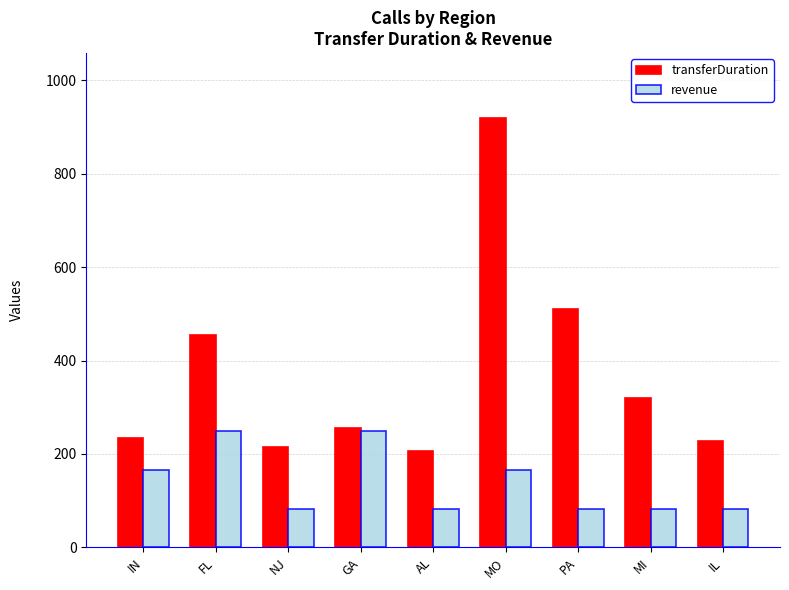

What is the minimum value for transferDuration?

207.0